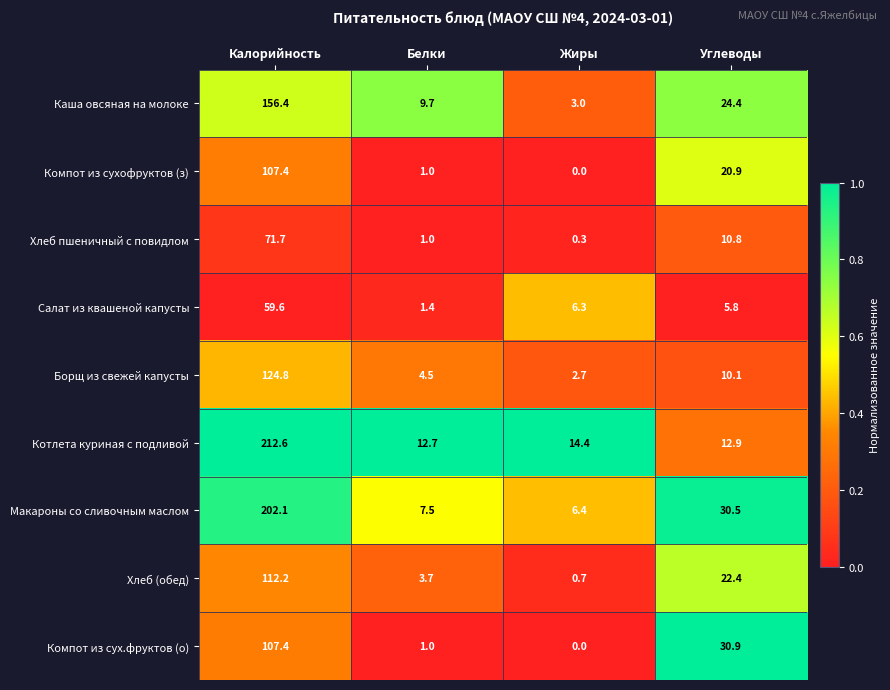

Is it true that Хлеб пшеничный с повидлом equals 17.9 at Углеводы?

False